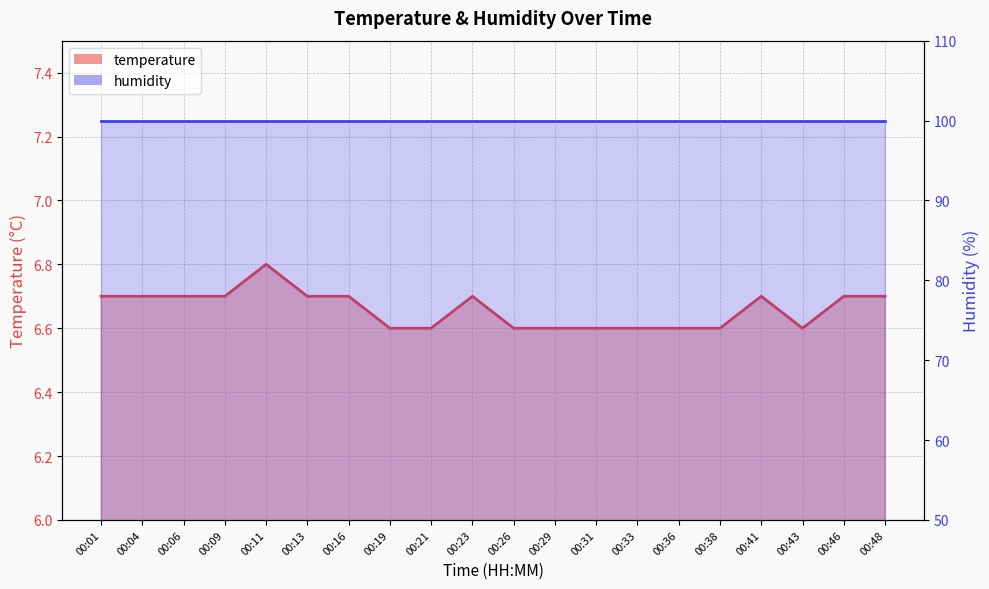

The chart shows a value of 6.6 at 00:26. True or false?

True